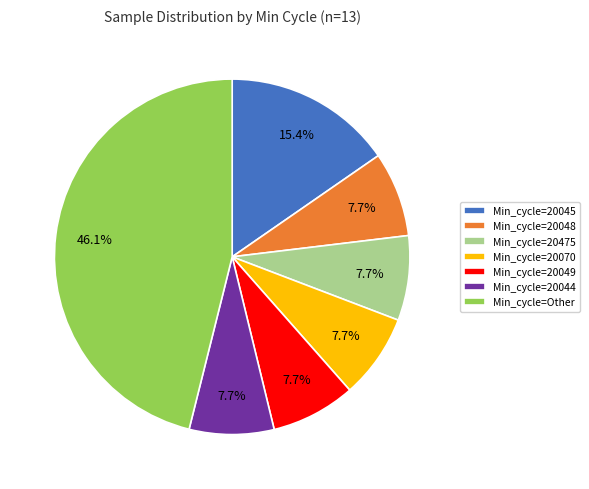

Approximately how many times larger is the value at Min_cycle=Other compared to Min_cycle=20045?

3.0